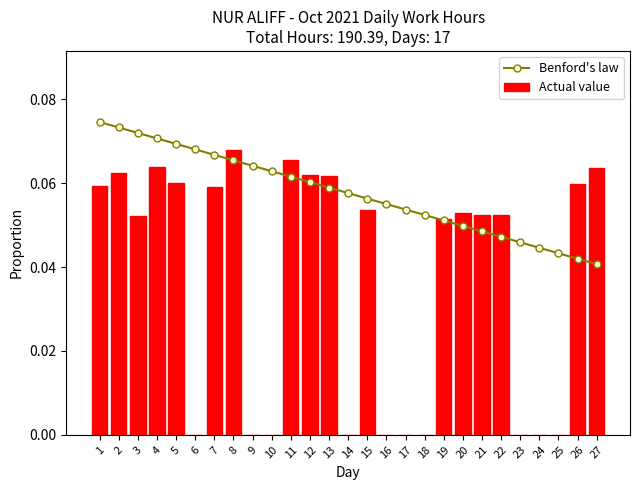

At 2, list the series in order from largest to smallest.

Benford's law, Actual value